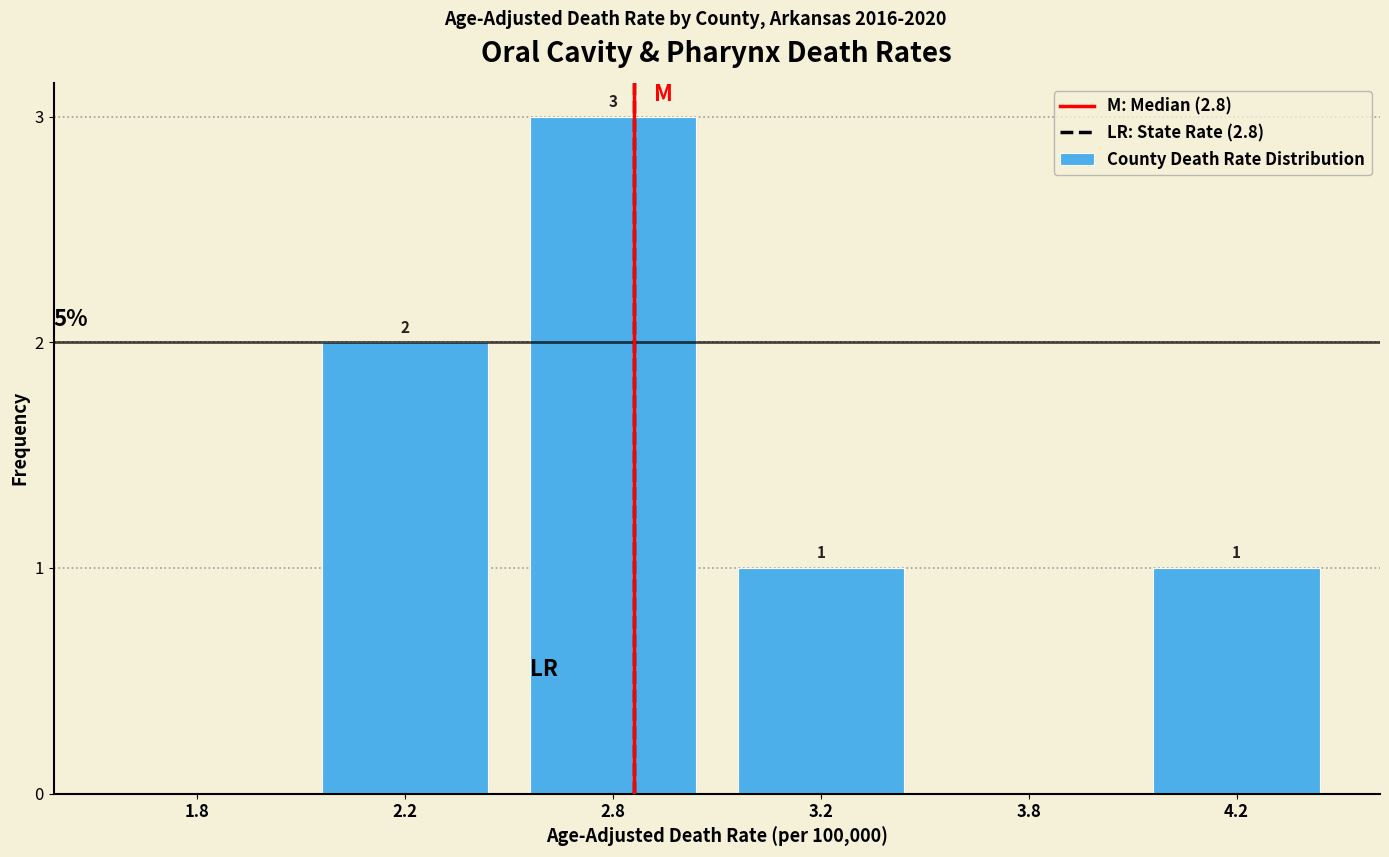

Reading right to left, extract all data points from this chart.

4.2=1	3.8=0	3.2=1	2.8=3	2.2=2	1.8=0